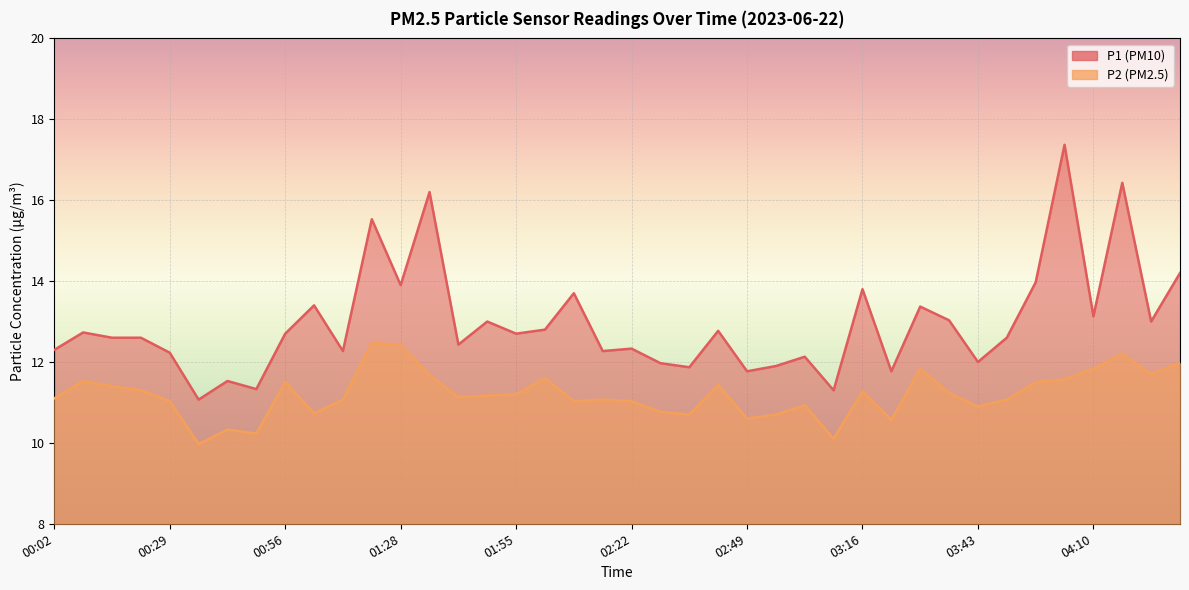

At which category does P2 reach its first local peak?

00:09